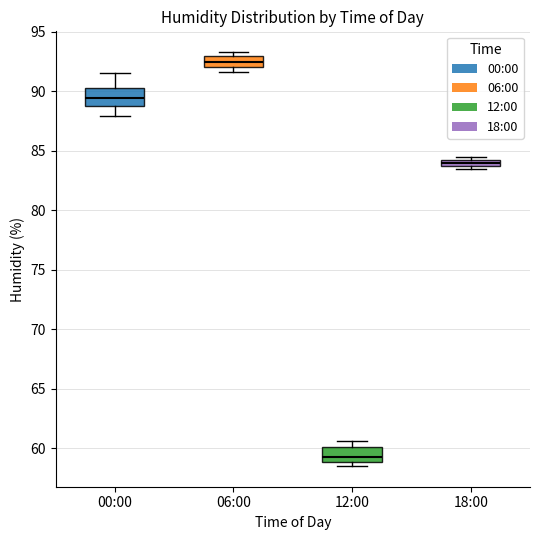

Where is the upper edge of the box for 00:00 on the y-axis? The values are not printed on the chart, so give them approximately, as read against the axis.

90.5